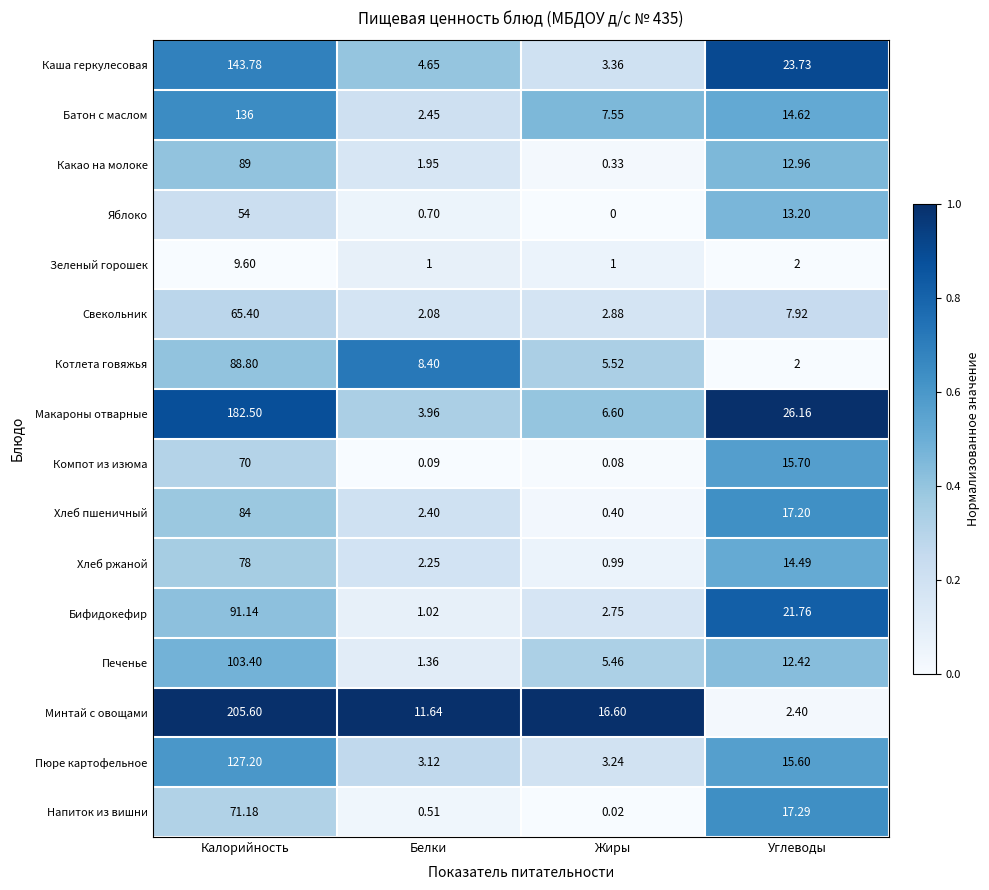

At which label is Батон с маслом closest to 69?

Углеводы